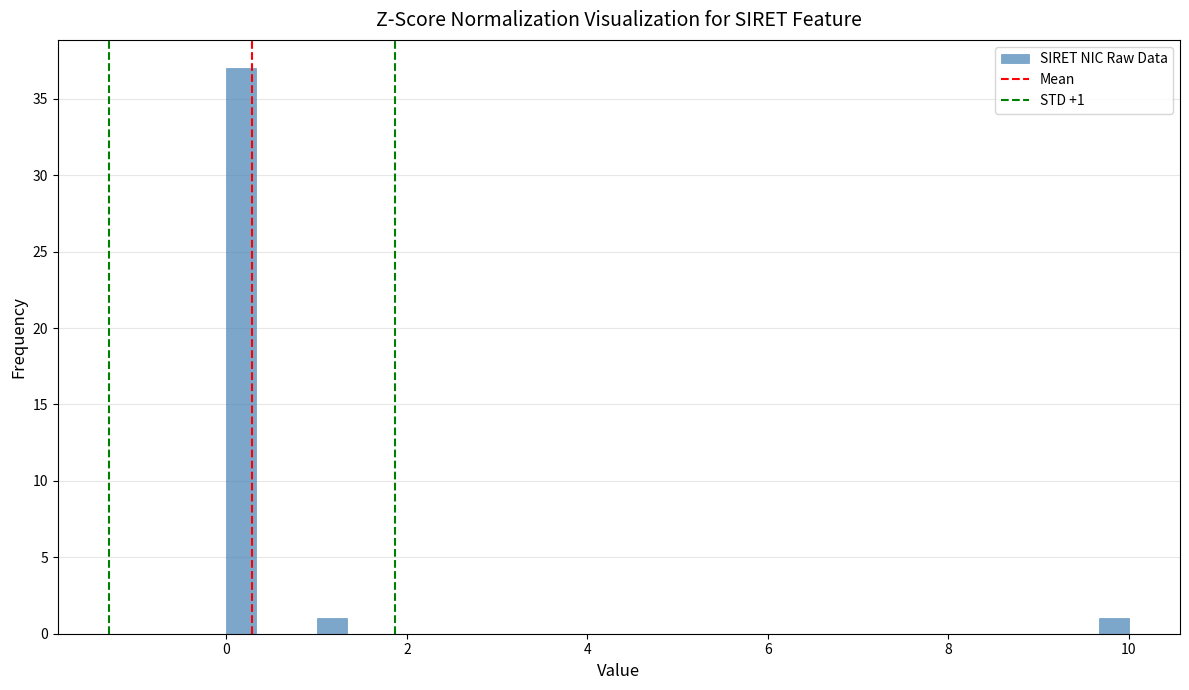

Around what value on the x-axis is the tallest bar? Give the approximate position of its centre, as read against the axis.

0.2